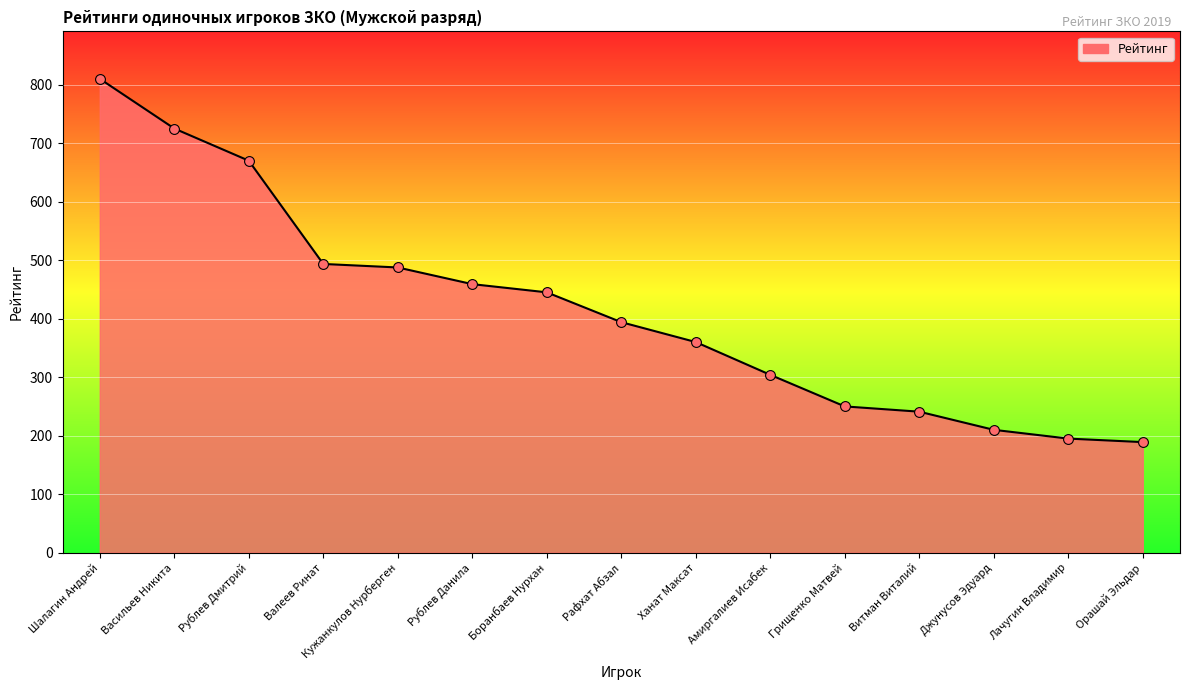

What is the ratio of the value at Рублев Дмитрий to the value at Рафхат Абзал?

1.7